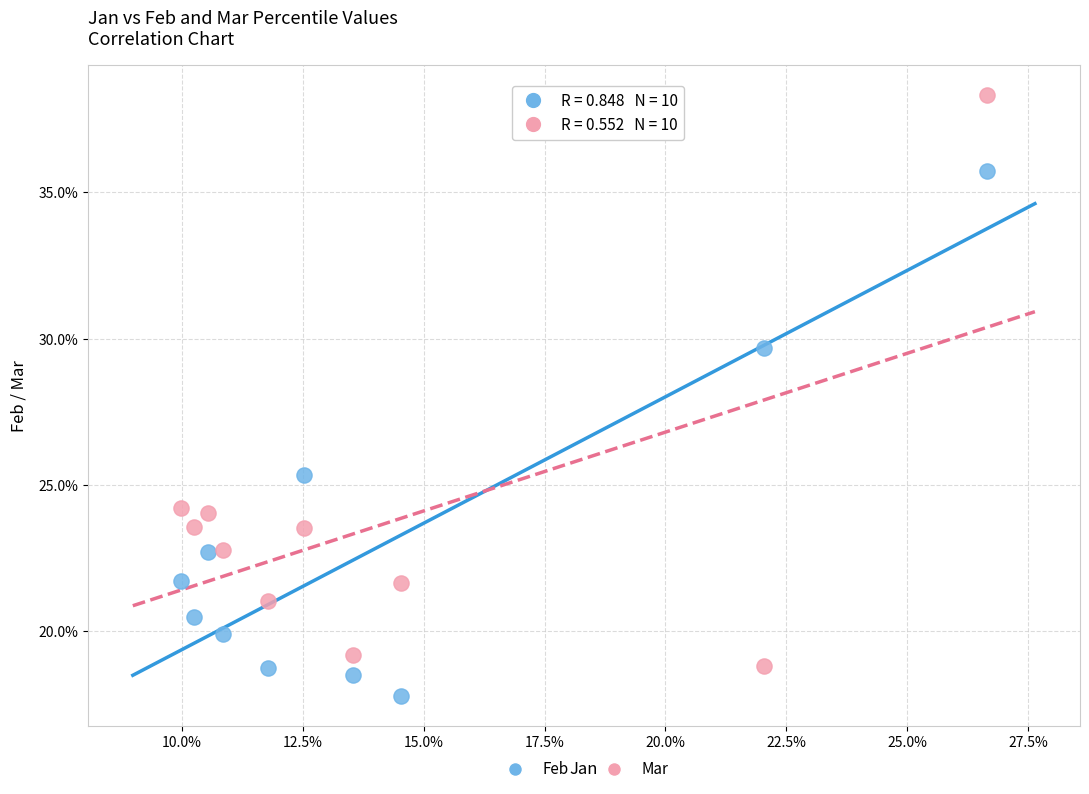

What are all the series names shown in the legend?

Feb, Mar